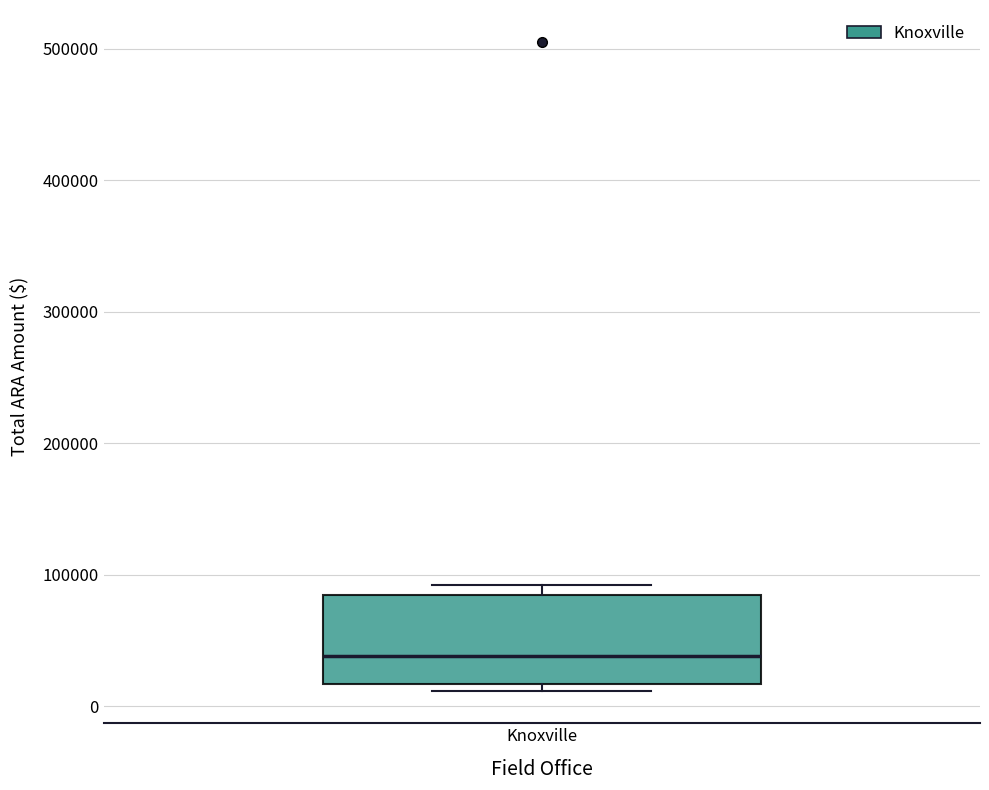

Read this box plot against the y-axis: the position of the median line, the range covered by the box, and the ends of both whiskers. The values are not printed on the chart, so give them approximately, as read against the axis.

median 40000, box 20000 to 80000, whiskers 10000 to 90000